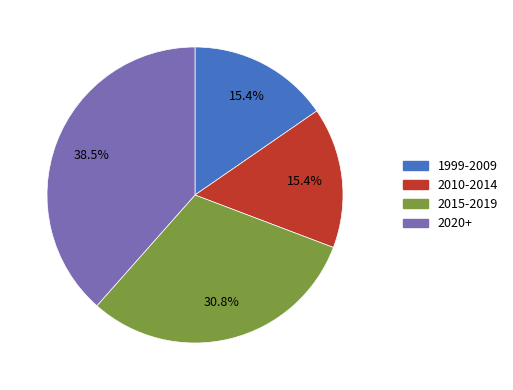

Is there a majority slice in this chart?

No